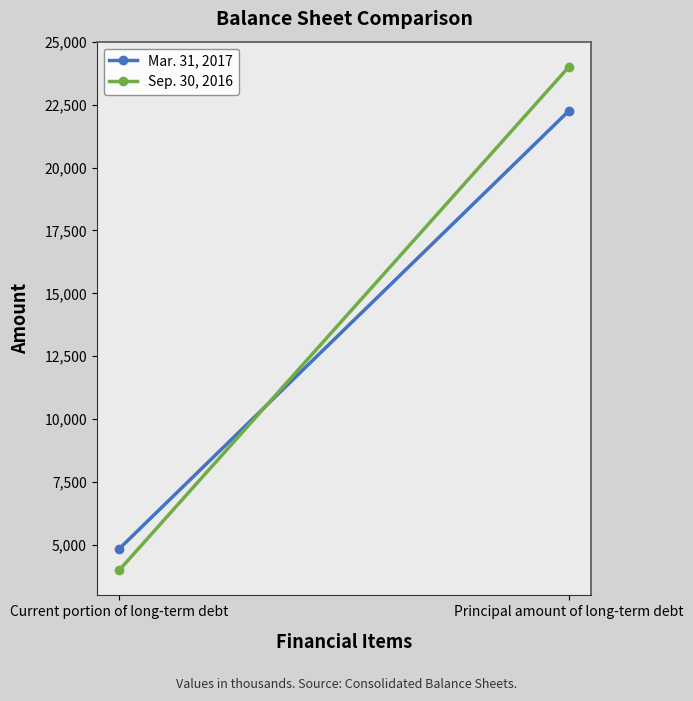

Is the value of Sep. 30, 2016 at Principal amount of long-term debt greater than the value of Mar. 31, 2017 at Principal amount of long-term debt?

Yes